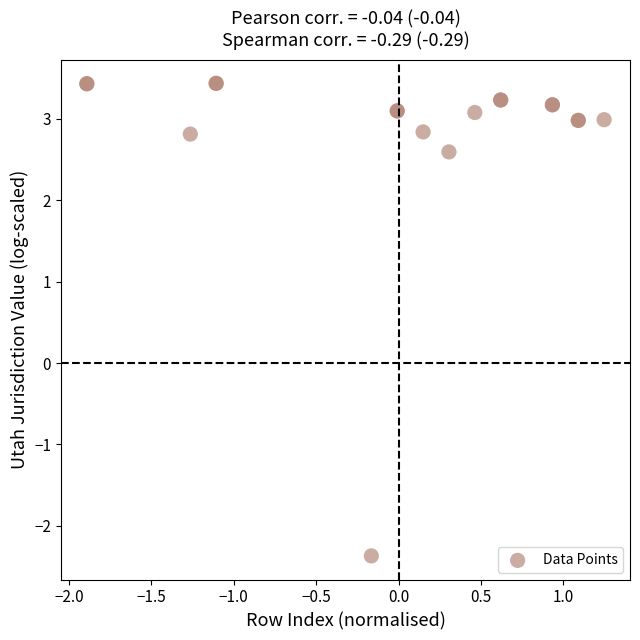

What Y value in the scatter plot is closest to 0?

-2.4